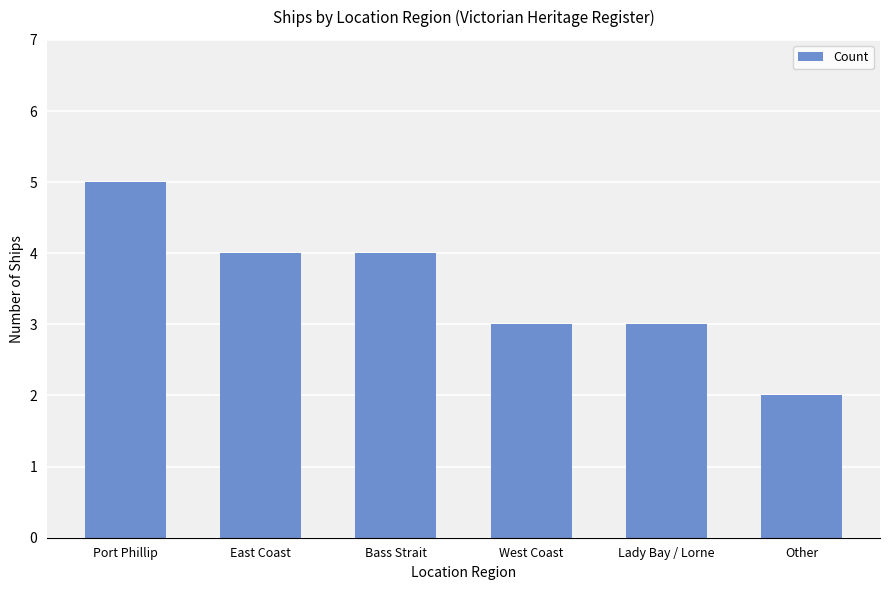

What is the difference between the values at East Coast and Port Phillip?

1